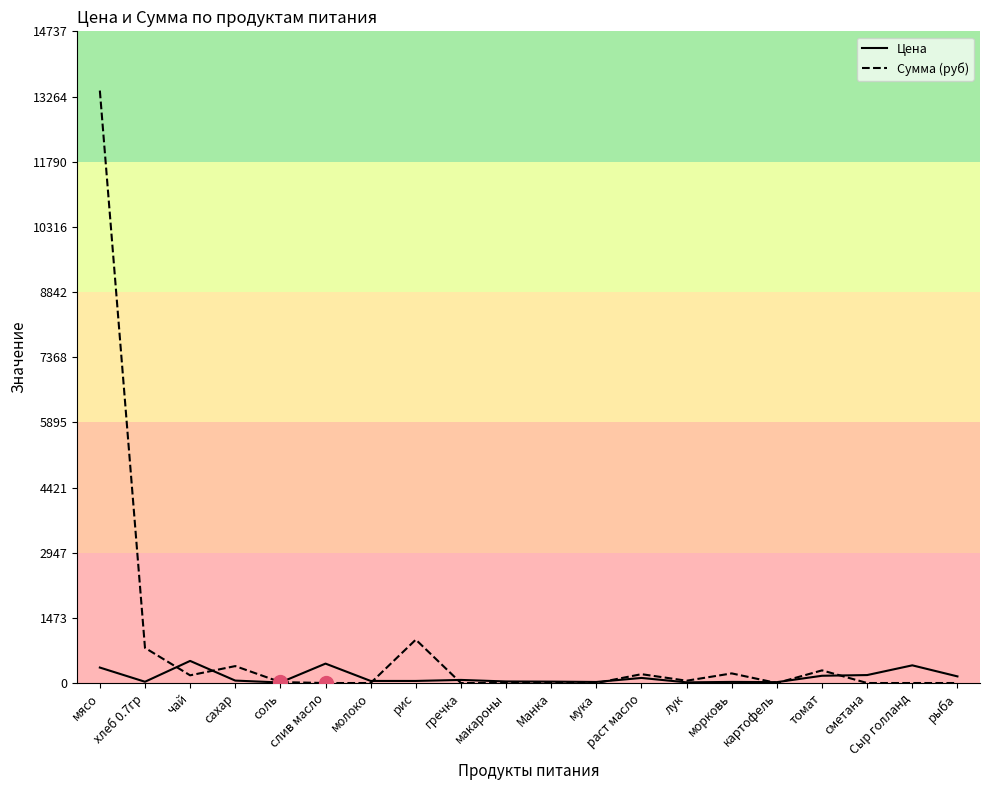

Count the number of categories in the chart.

20